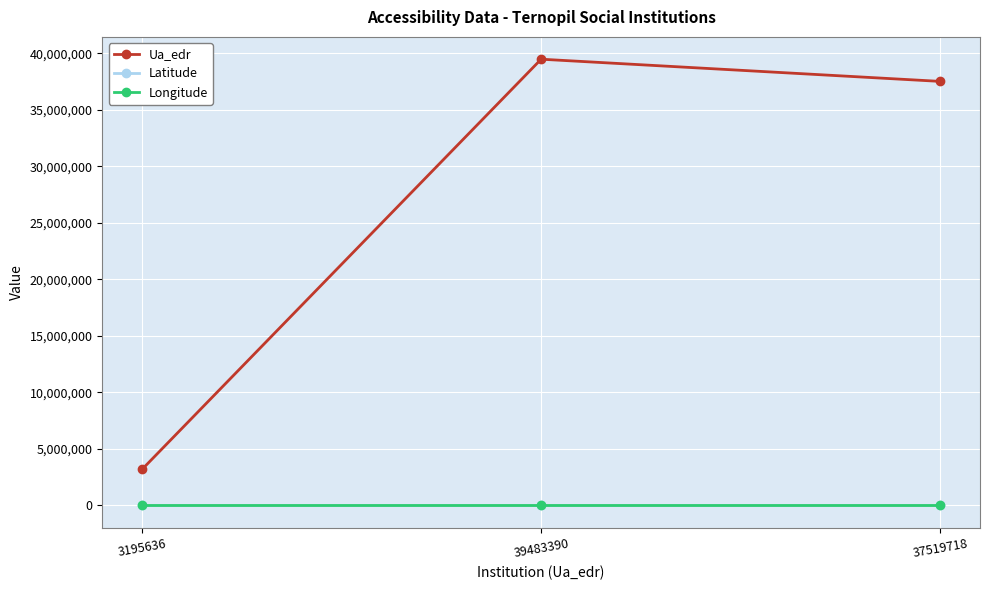

Which series changed the most between 3195636 and 37519718?

Ua_edr